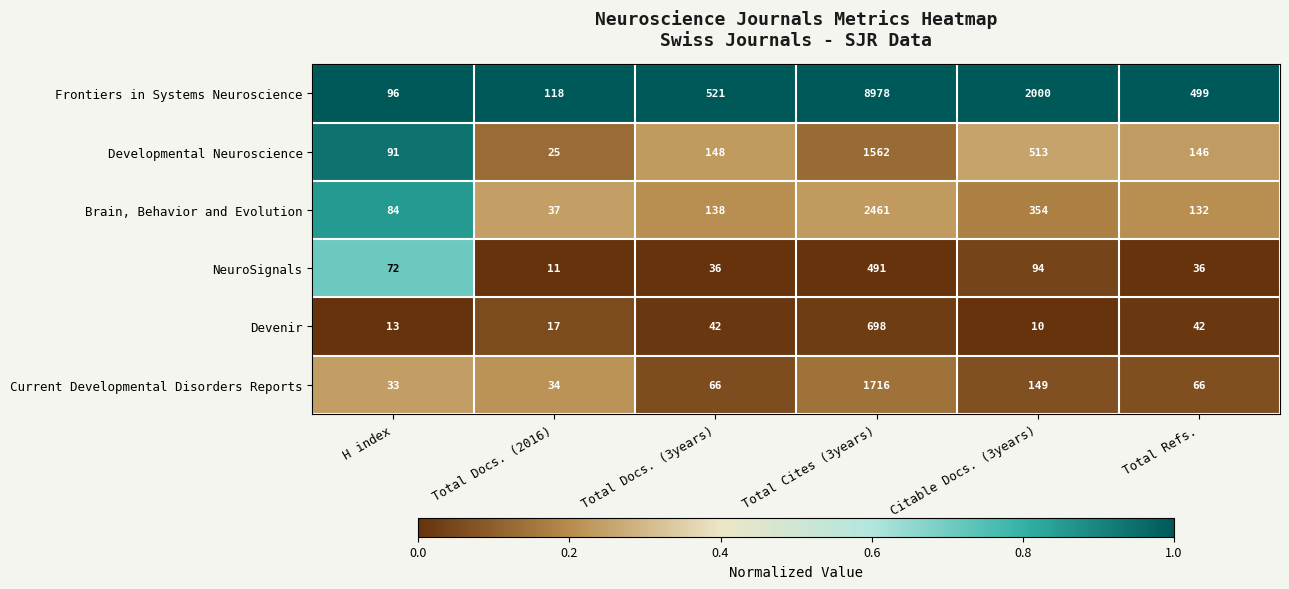

What is the approximate value of Current Developmental Disorders Reports at Total Docs. (3years)?

66